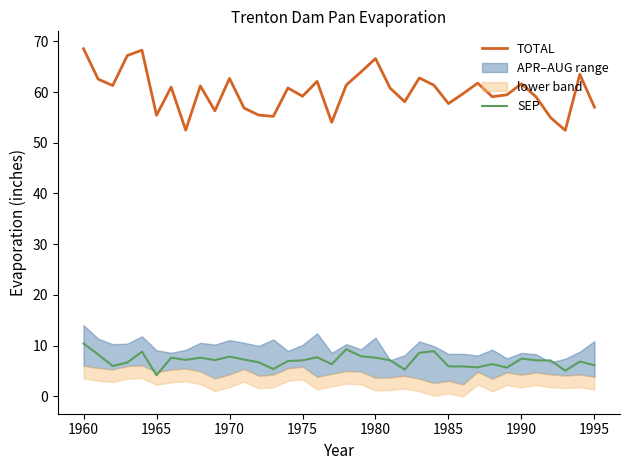

What is the lowest value of the TOTAL series?

52.5